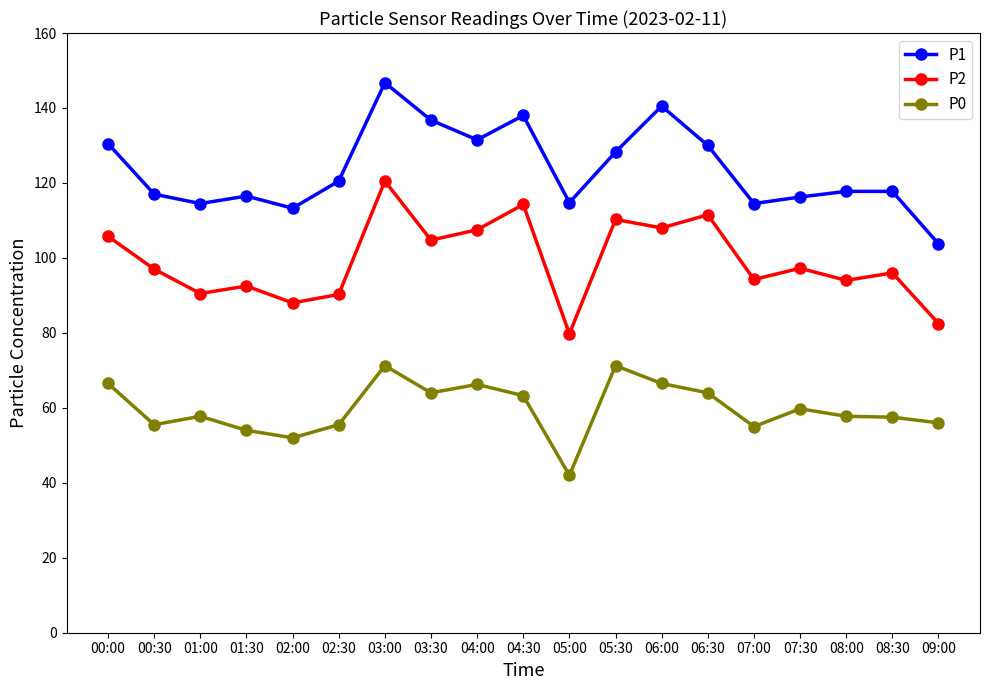

True or false: P1 and P2 intersect in this chart.

False